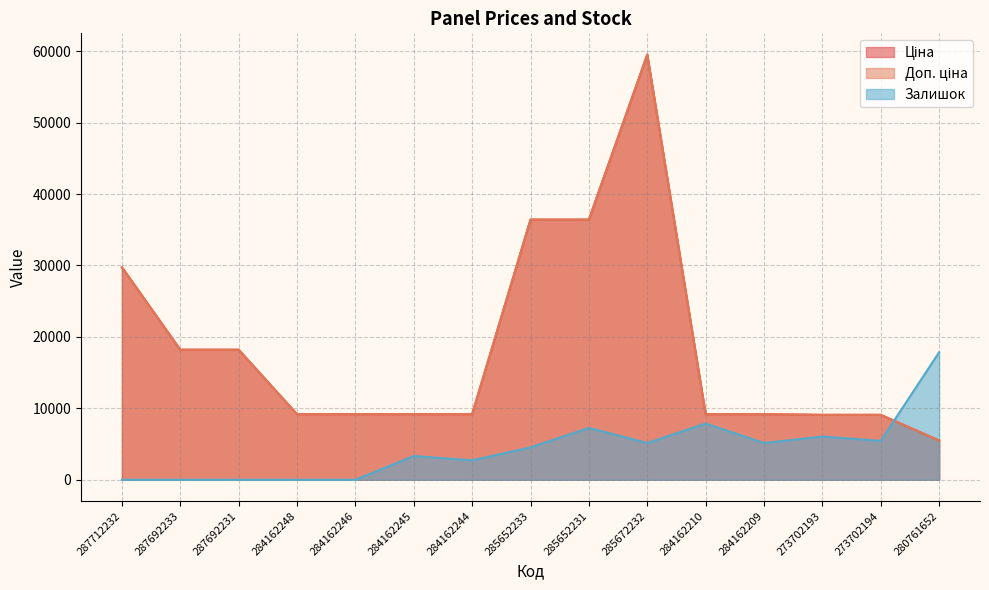

How many positive values does the Залишок series have?

10